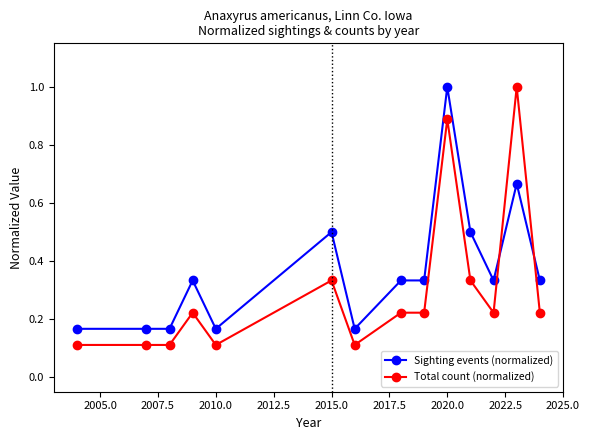

List the series in order of their overall mean, lowest first.

Total count (normalized), Sighting events (normalized)